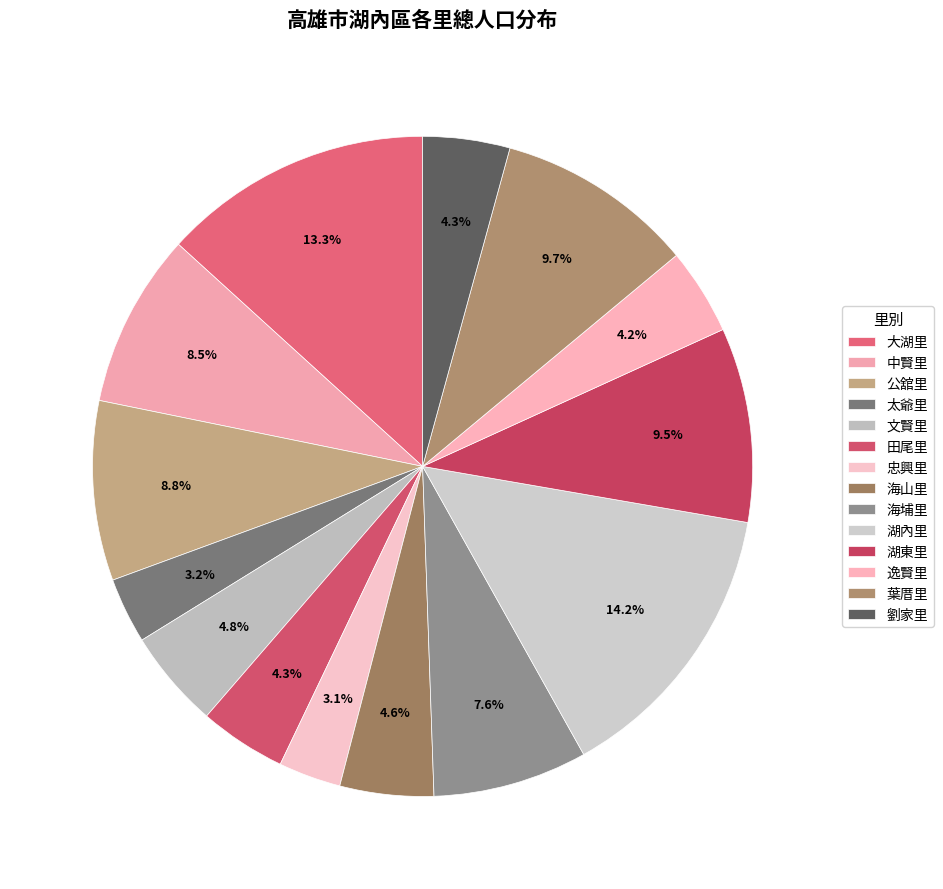

How many slices are in this pie chart?

14